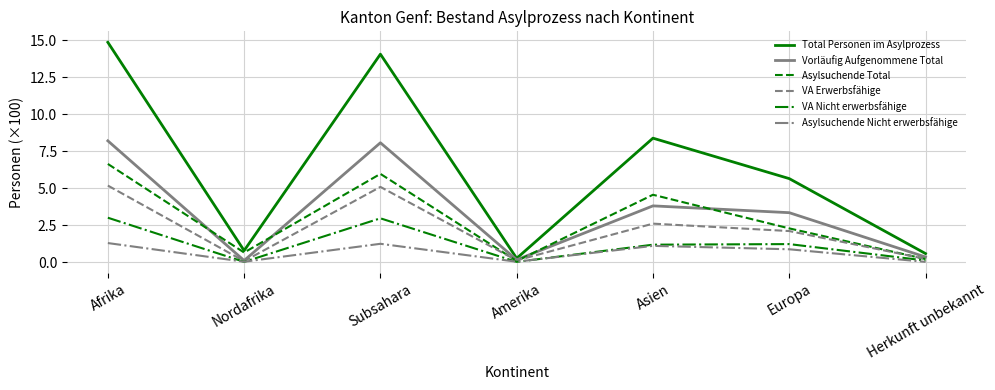

Which series has the largest range (max minus min)?

Total Personen im Asylprozess